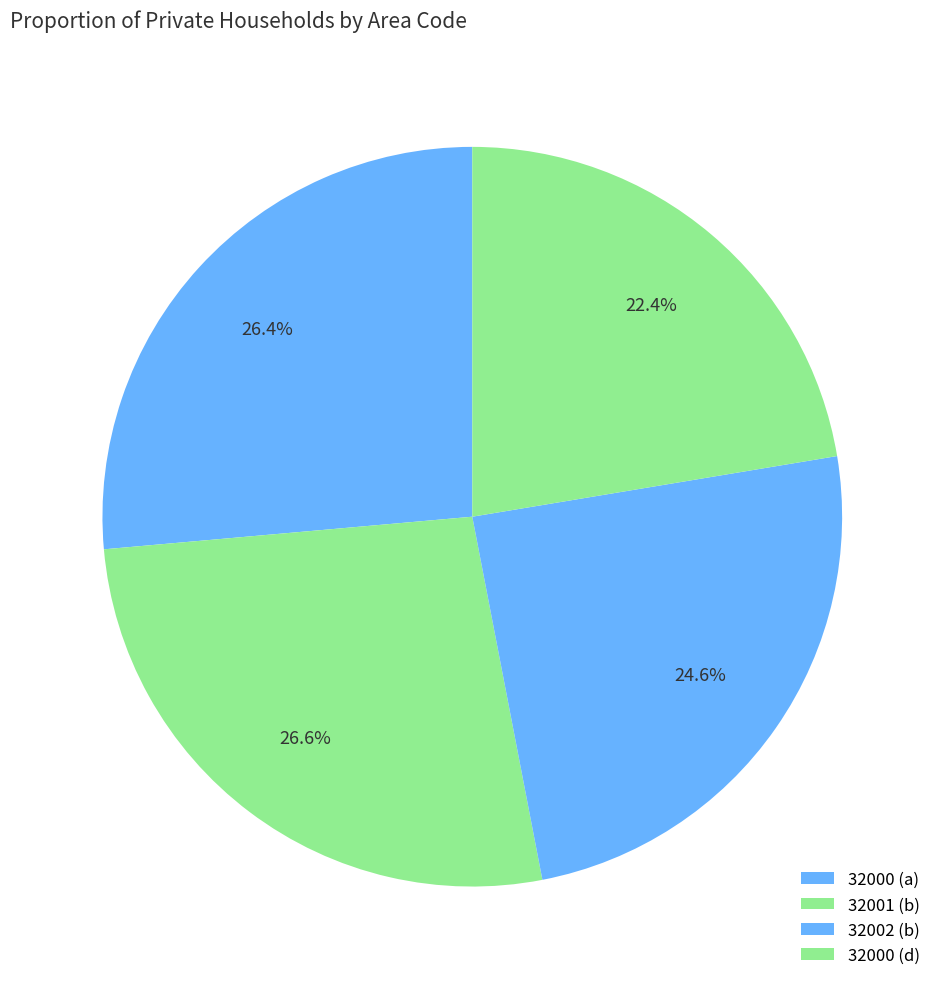

Count the number of slices in the pie.

4